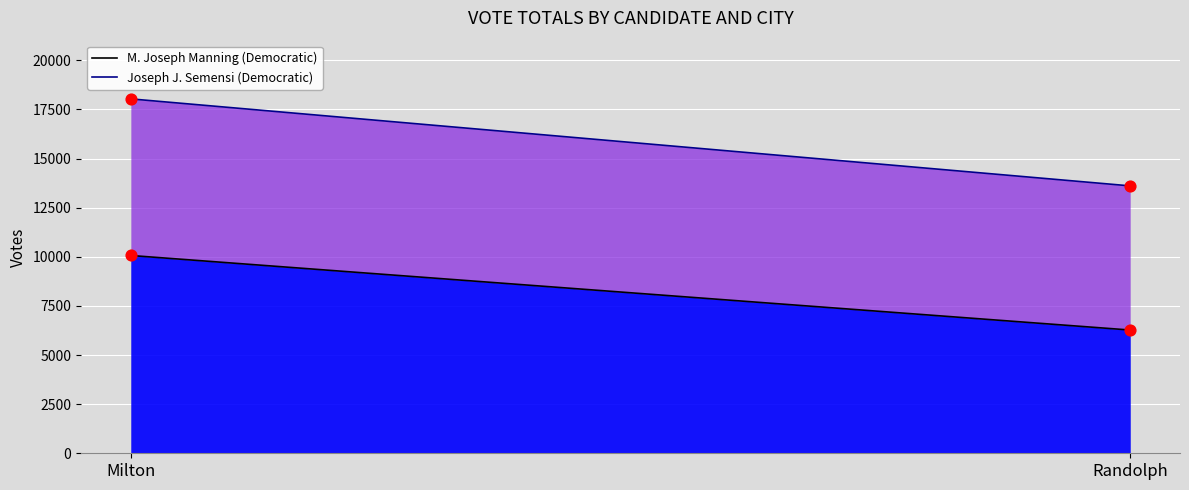

At which category is the sum across all series the highest?

Milton